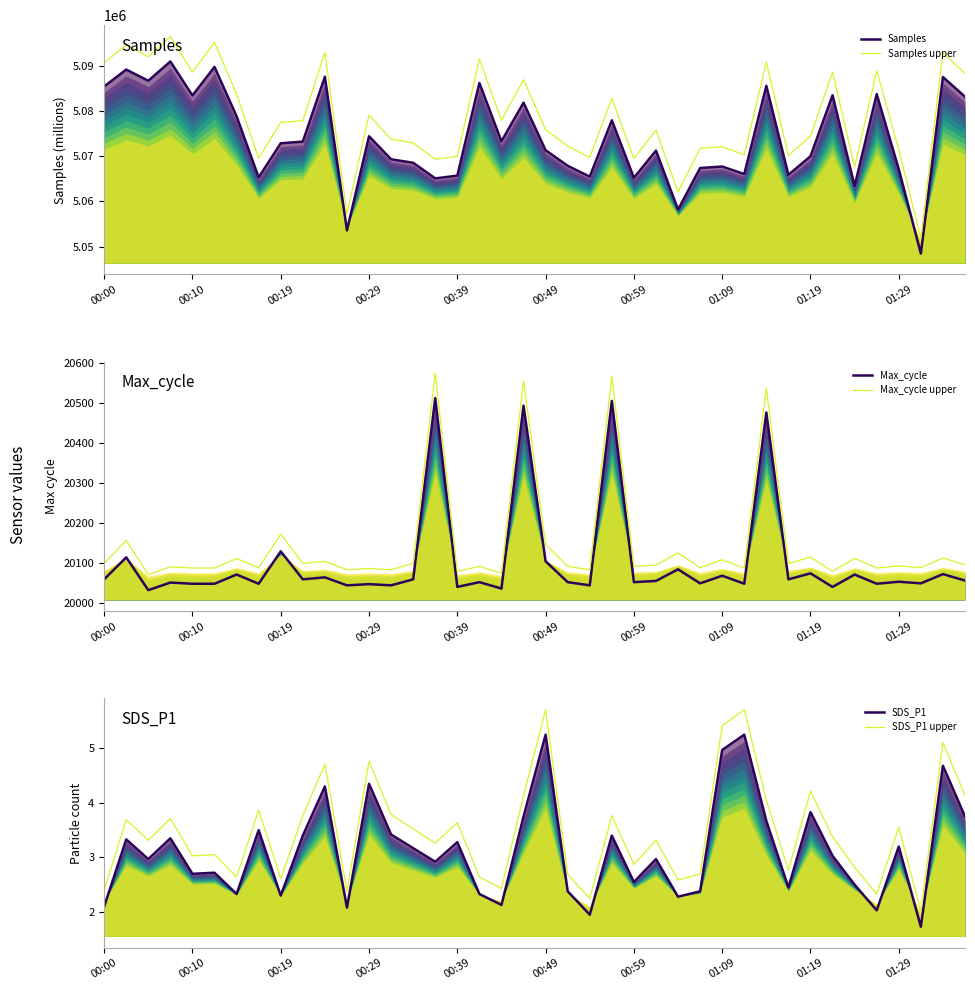

Rank the series at 27 from highest to lowest value.

Samples upper, Samples, Max_cycle upper, Max_cycle, SDS_P1 upper, SDS_P1